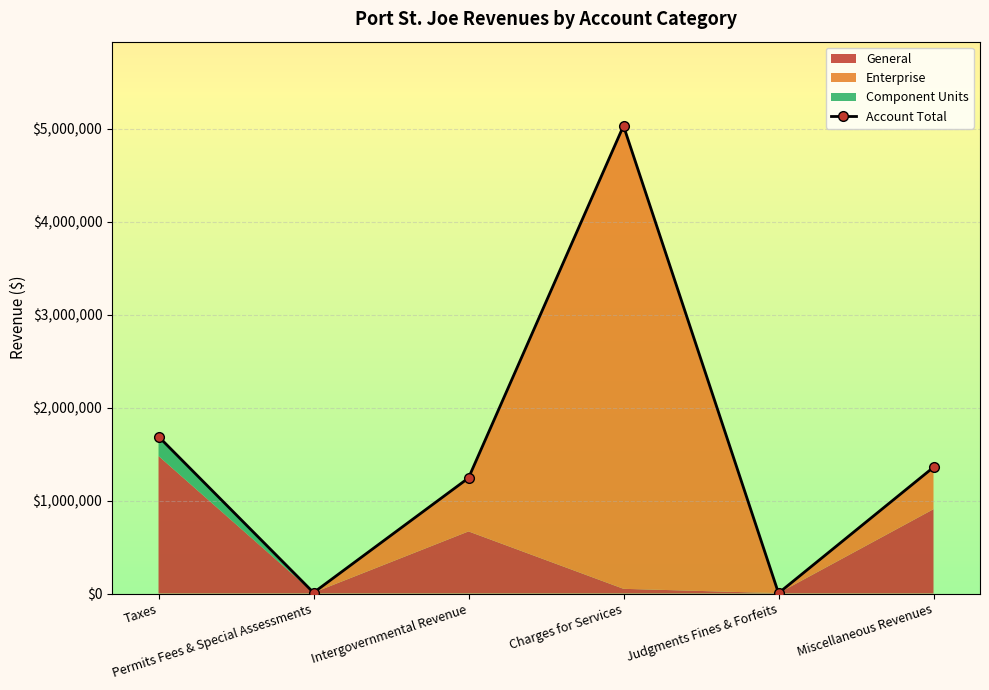

What is the value of the 4th point from the left?

5034161